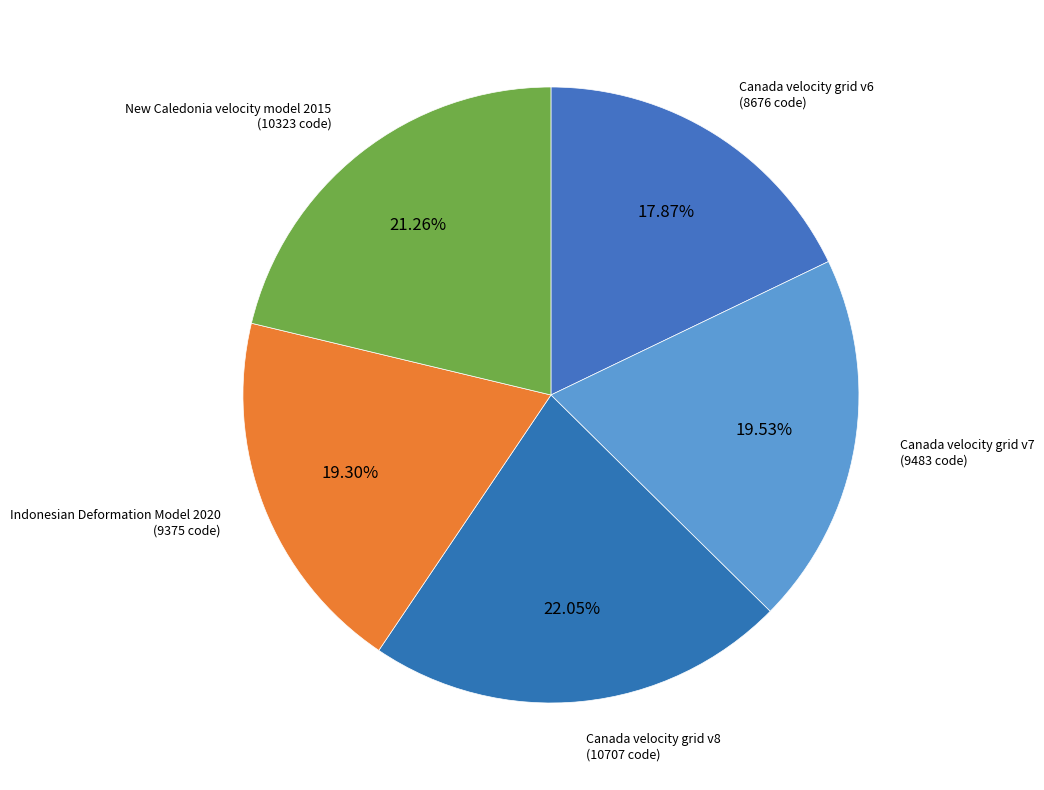

Rank the categories by value from highest to lowest.

Canada velocity grid v8, New Caledonia velocity model 2015, Canada velocity grid v7, Indonesian Deformation Model 2020, Canada velocity grid v6